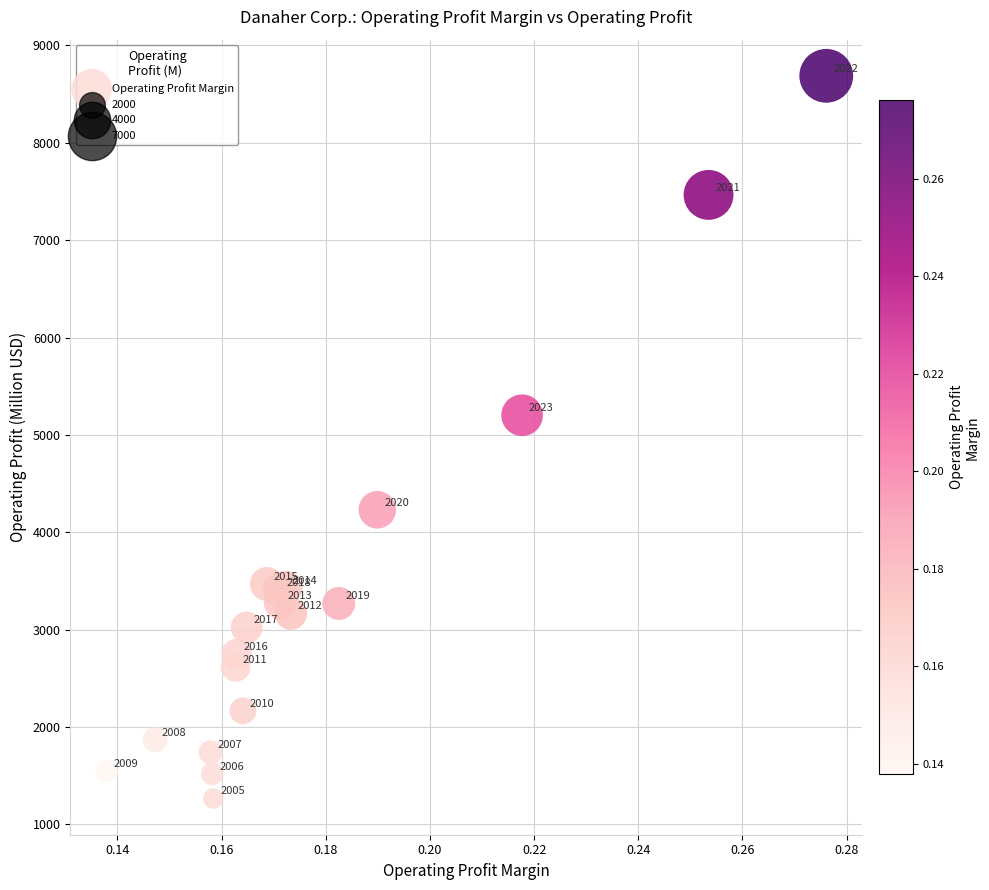

What Y value in the scatter plot is closest to 4976?

5202